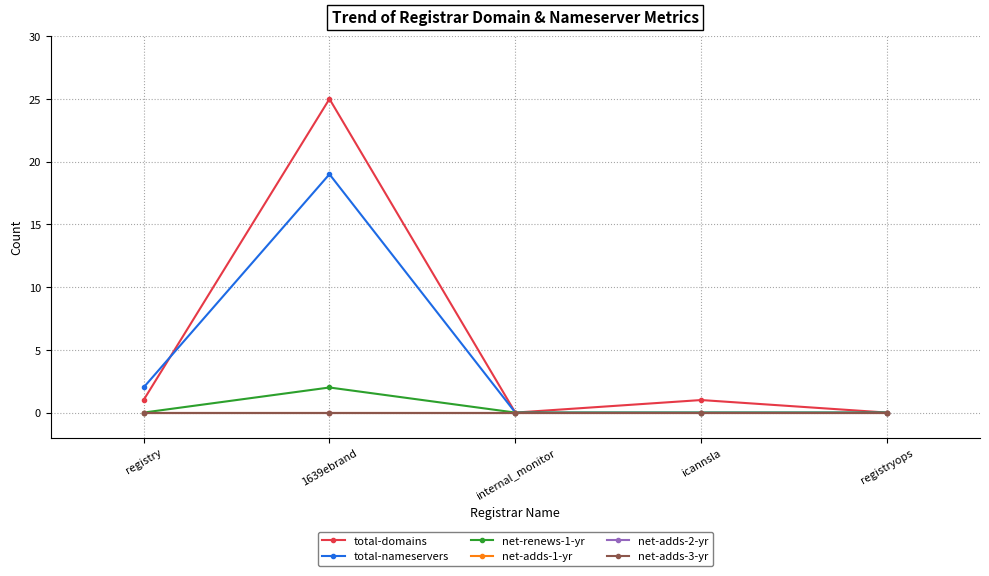

Which series has the largest total across all categories?

total-domains